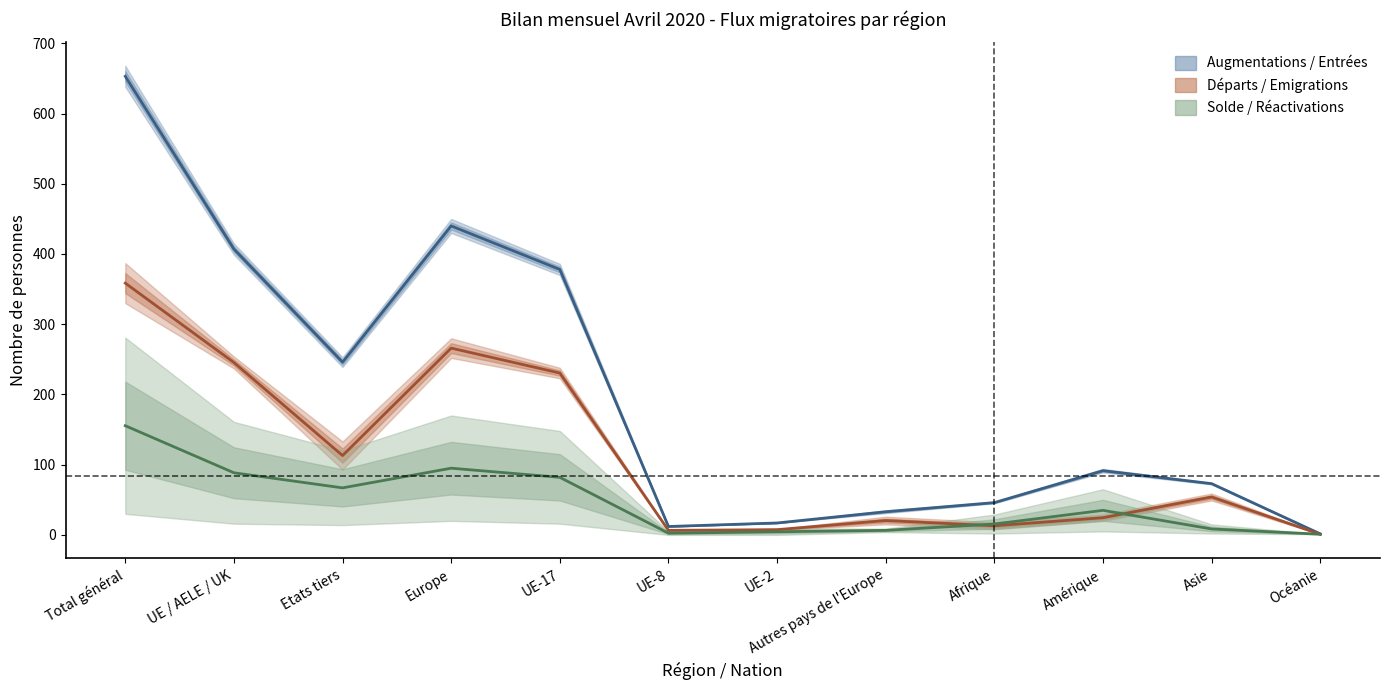

What is the difference between the maximum and second lowest values in the Augmentations / Entrées (centre) series?

641.0